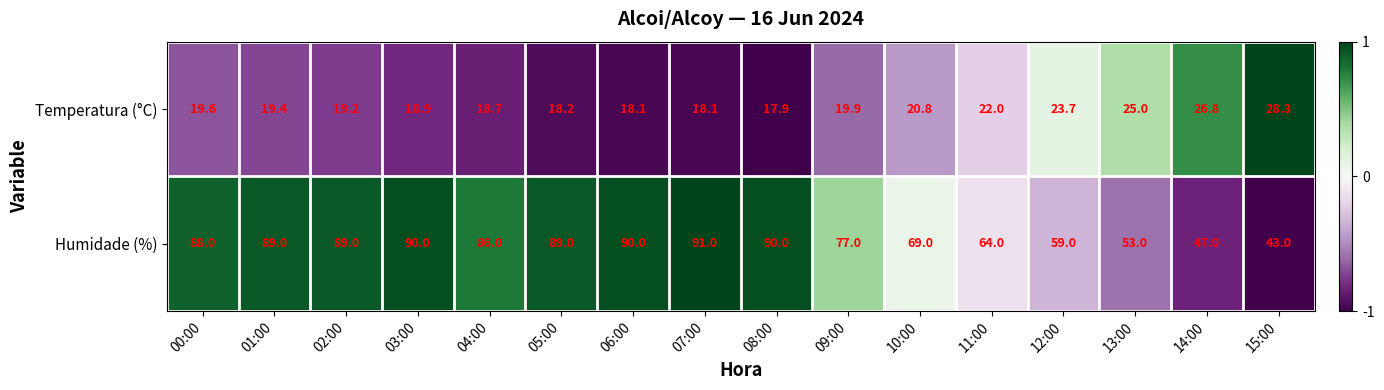

What is the maximum value shown in the chart?

91.0